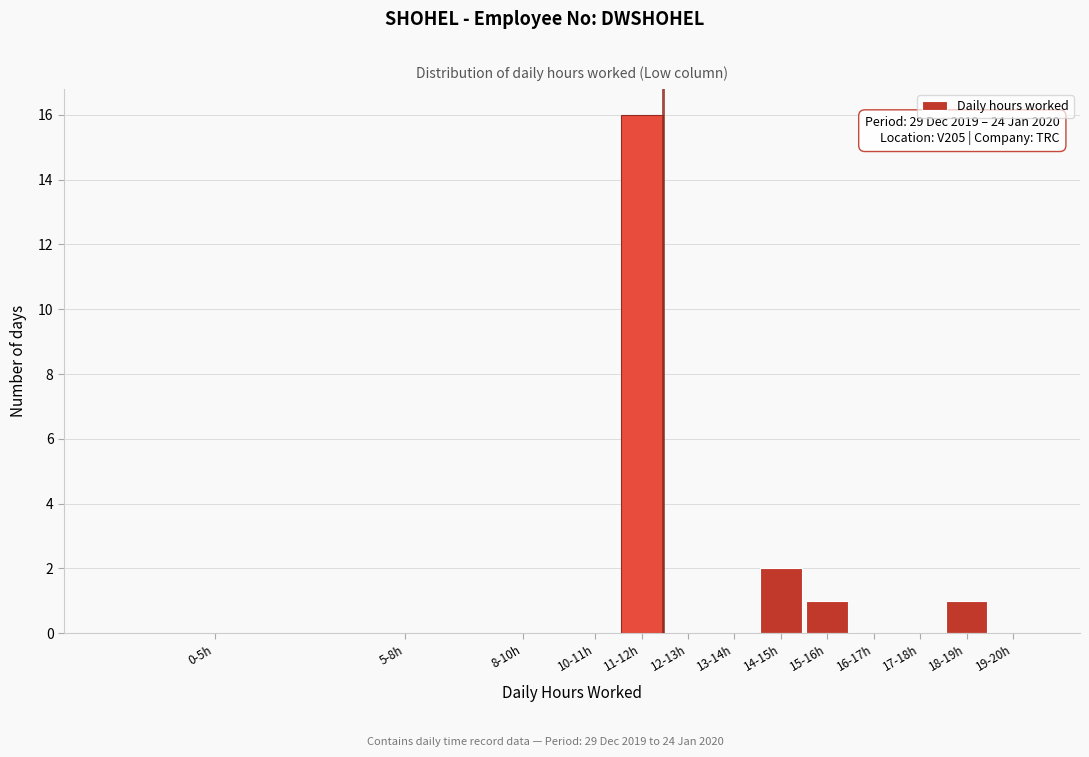

Reading left to right, transcribe all the data shown in this chart.

0-5h=0	5-8h=0	8-10h=0	10-11h=0	11-12h=16	12-13h=0	13-14h=0	14-15h=2	15-16h=1	16-17h=0	17-18h=0	18-19h=1	19-20h=0